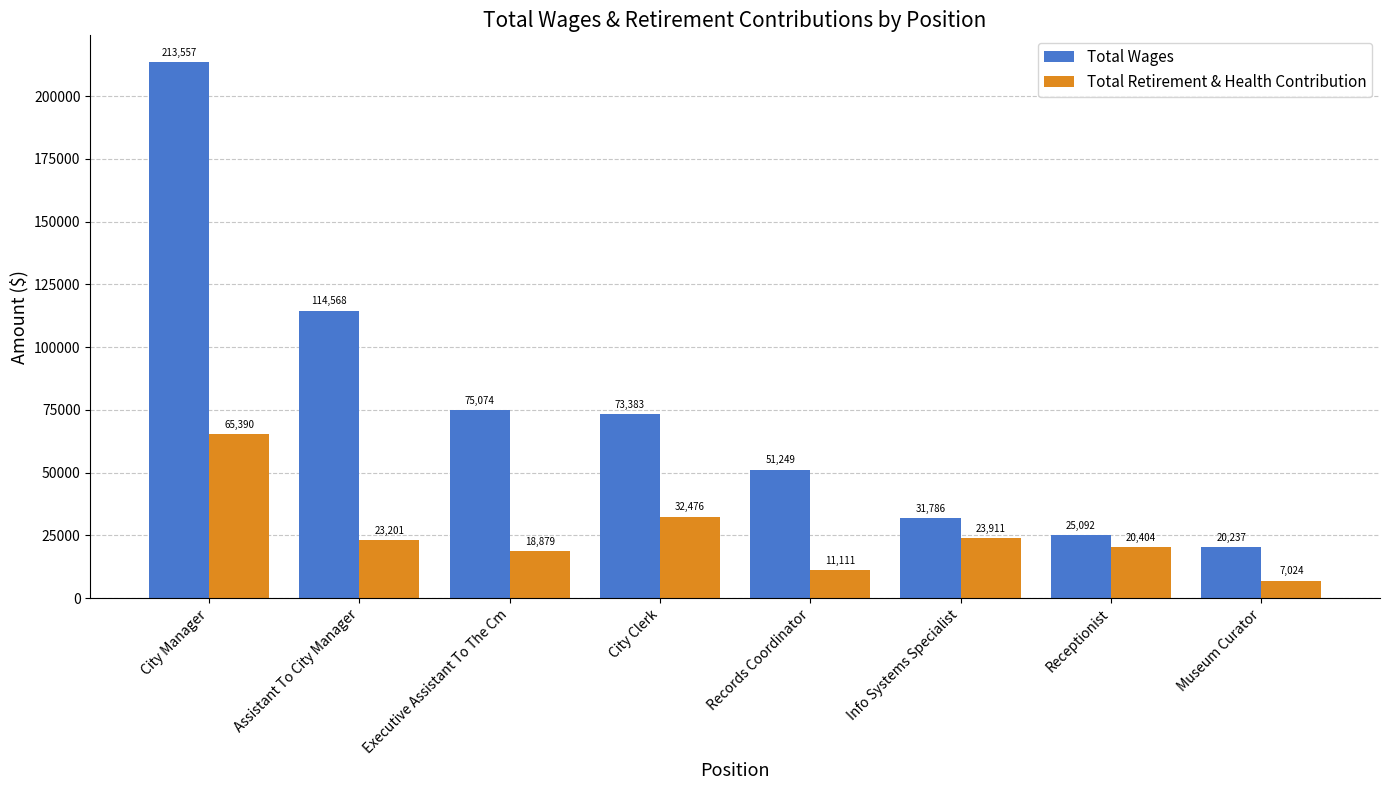

Rank the series by their average value, from lowest to highest.

Total Retirement & Health Contribution, Total Wages